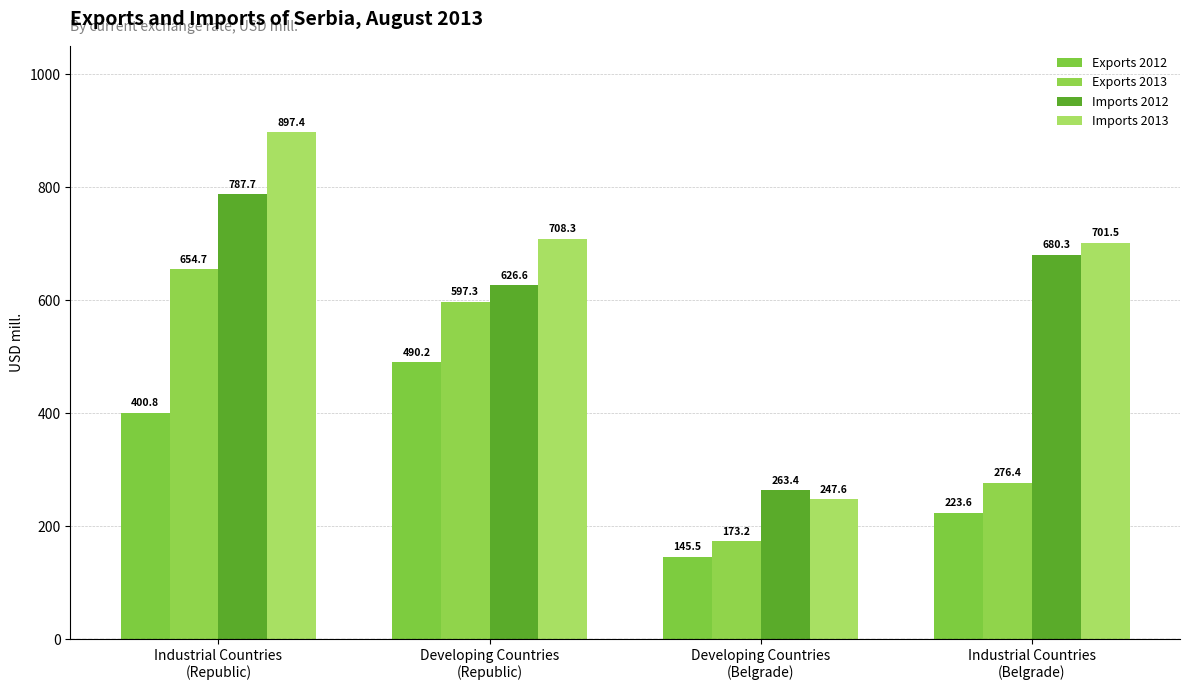

Which series has the largest range (max minus min)?

Imports 2013